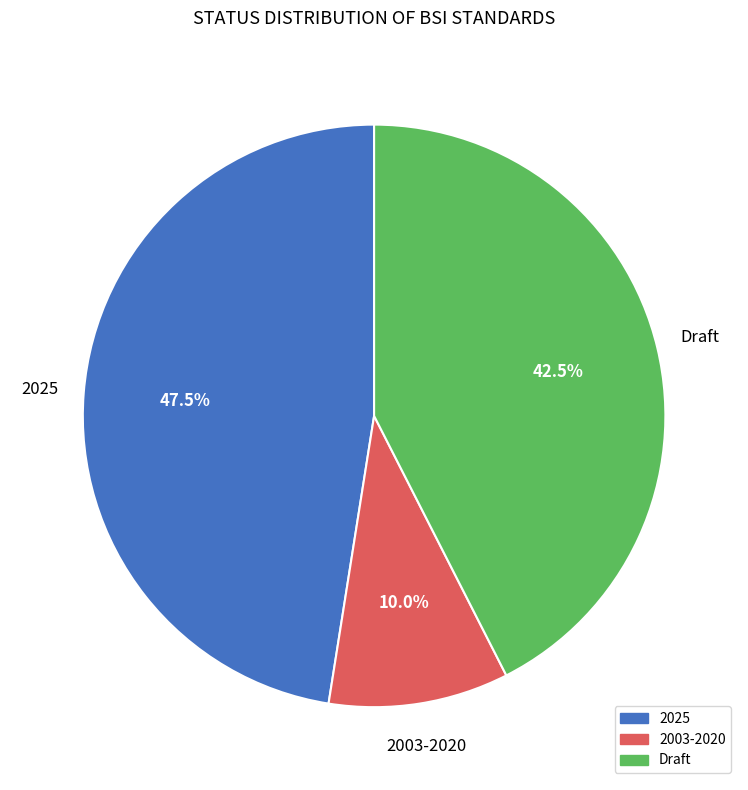

Is there a majority slice in this chart?

No